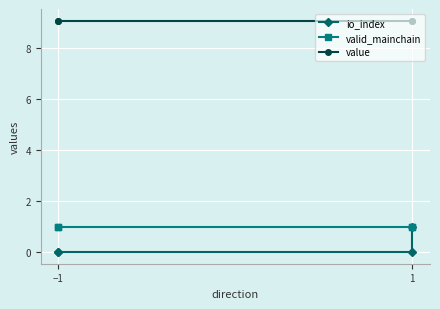

Which series changed the most between −1 and 1?

io_index